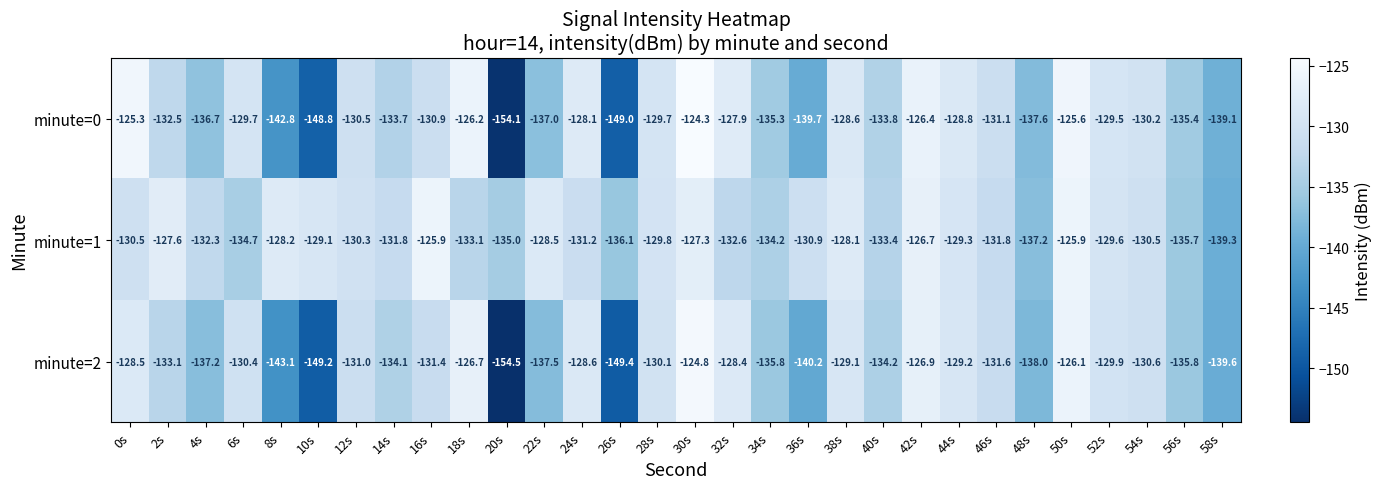

Which series has the widest spread of values?

minute=0